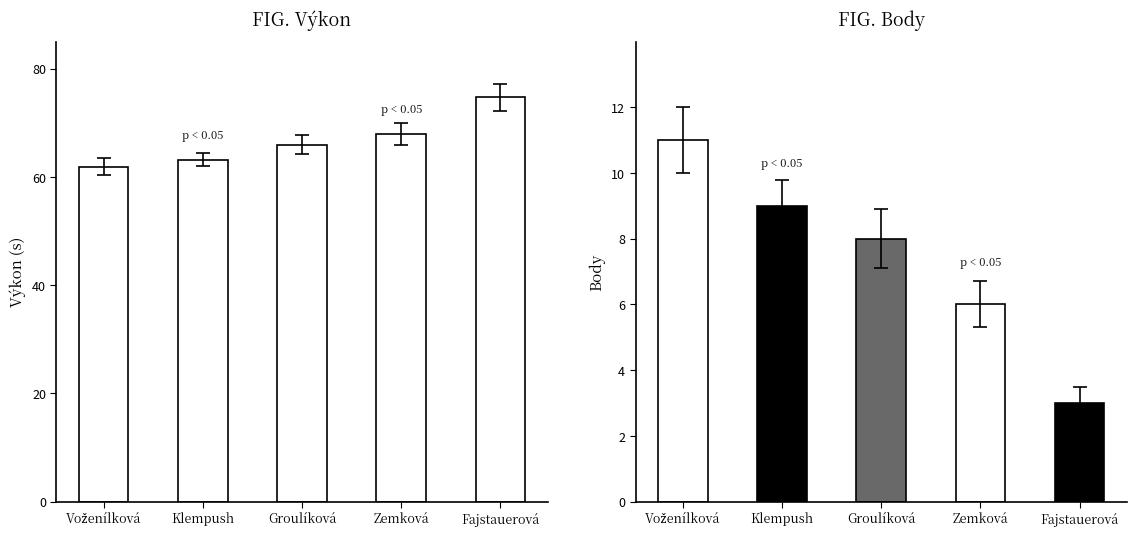

How many groups of bars are there?

5